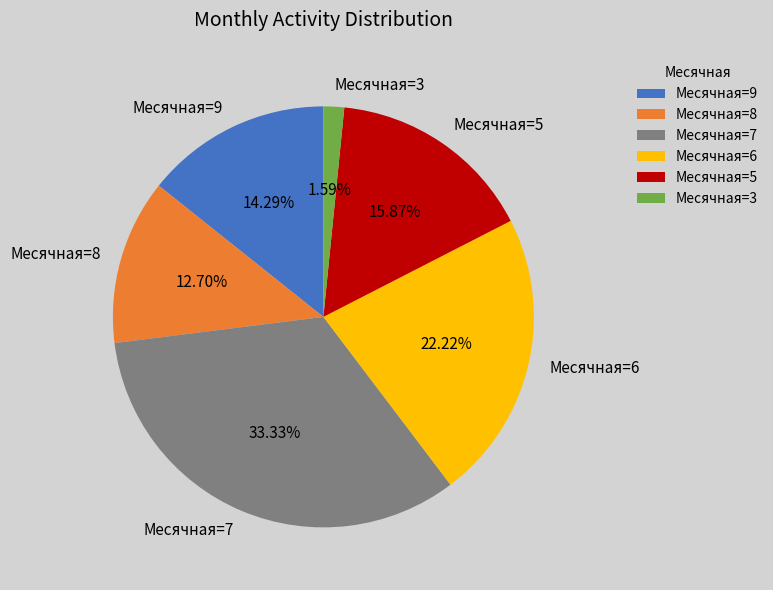

What is the ratio of the value at Месячная=7 to the value at Месячная=8?

2.6